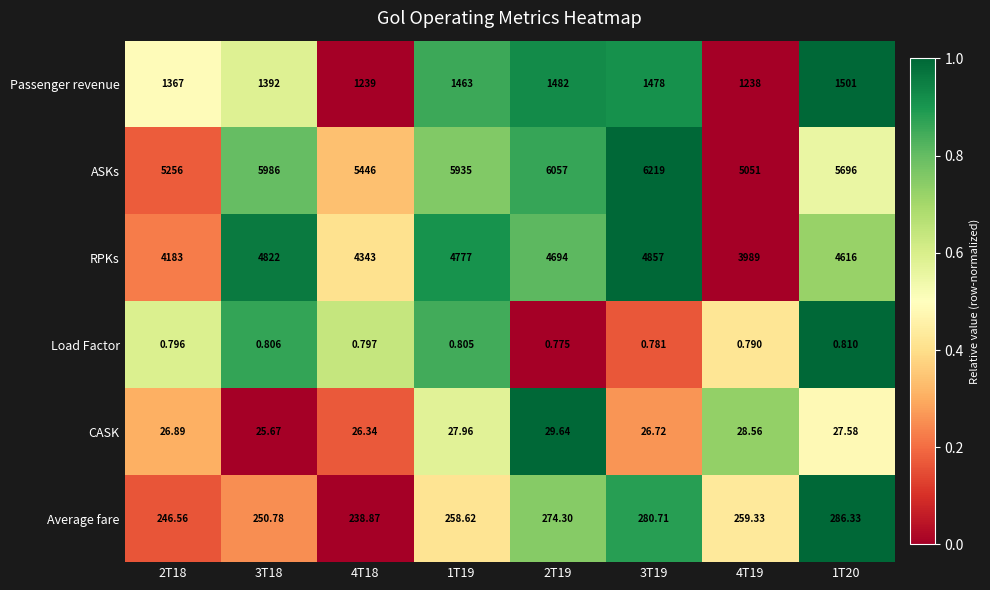

Rank the series by their maximum value, from highest to lowest.

ASKs, RPKs, Passenger revenue, Average fare, CASK, Load Factor